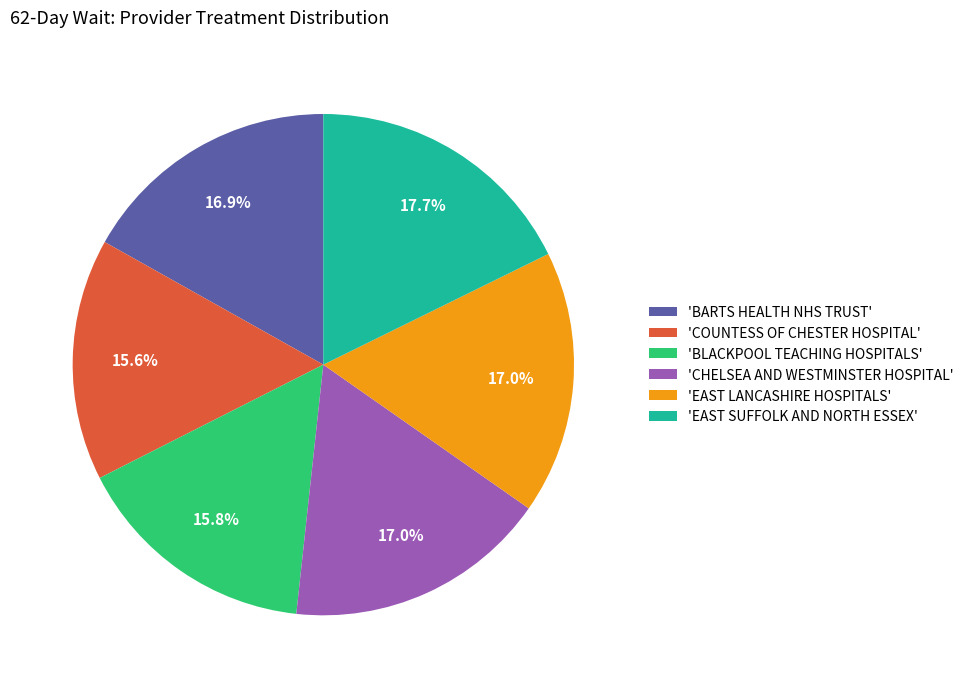

How much of the chart is everything except 'BLACKPOOL TEACHING HOSPITALS'?

84.2%